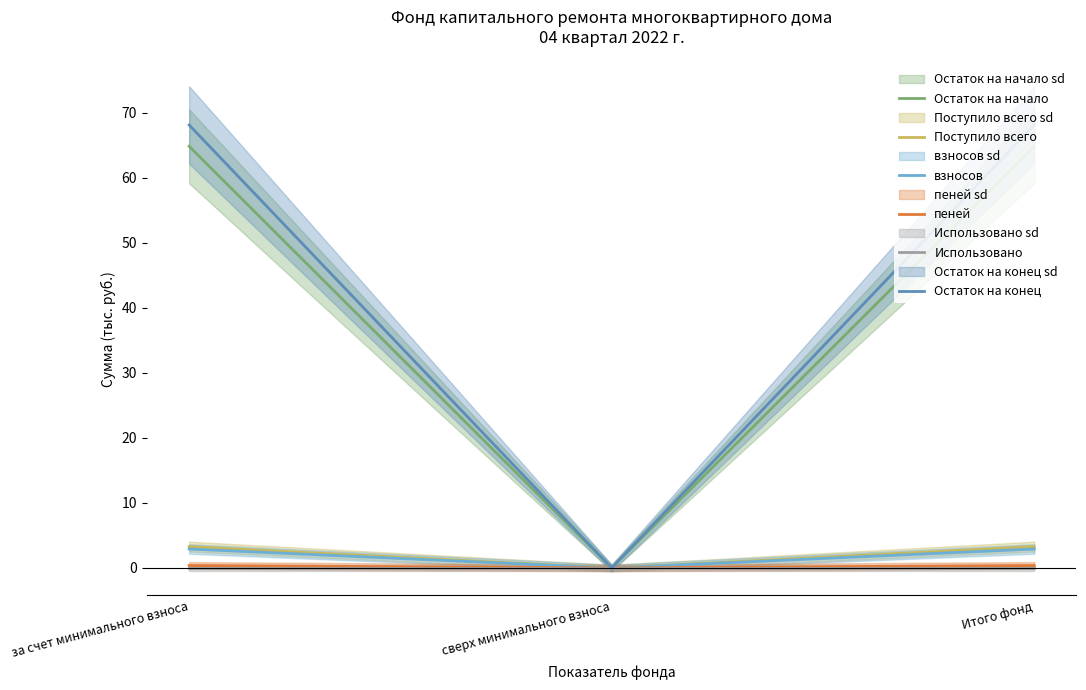

Rank the series by their maximum value, from highest to lowest.

Остаток на конец, Остаток на начало, Поступило всего, взносов, пеней, Использовано